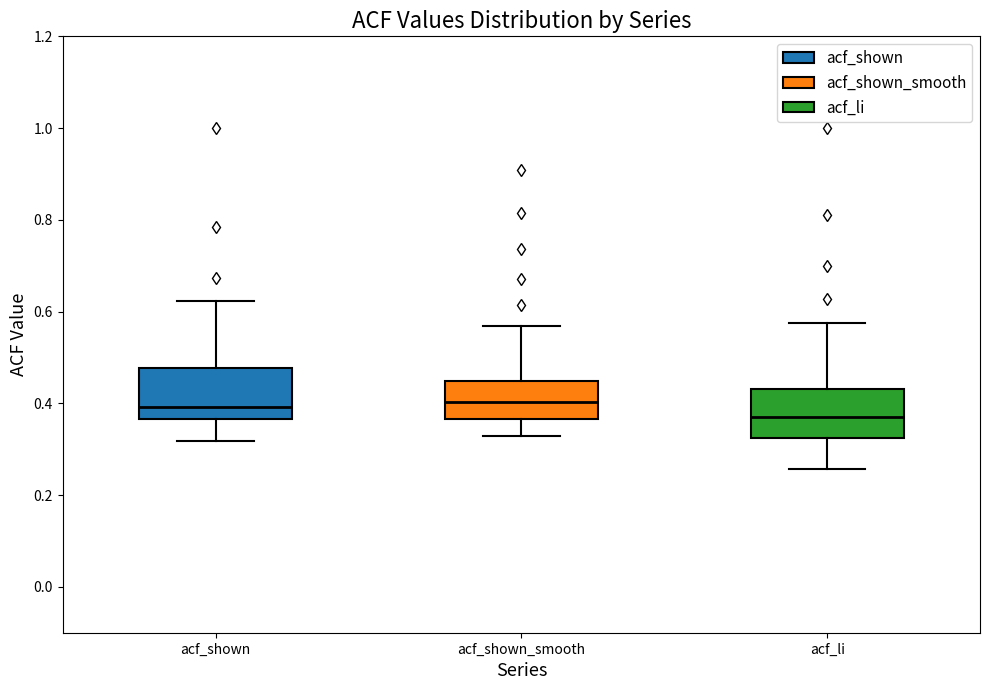

Reading left to right, transcribe this box plot: for each box, give where its median line is, the range the box spans, and where its two whiskers end, as read against the y-axis. The values are not printed on the chart, so give them approximately, as read against the axis.

acf_shown: median 0.40, box 0.36 to 0.48, whiskers 0.32 to 0.62
acf_shown_smooth: median 0.40, box 0.36 to 0.44, whiskers 0.32 to 0.56
acf_li: median 0.36, box 0.32 to 0.44, whiskers 0.26 to 0.58